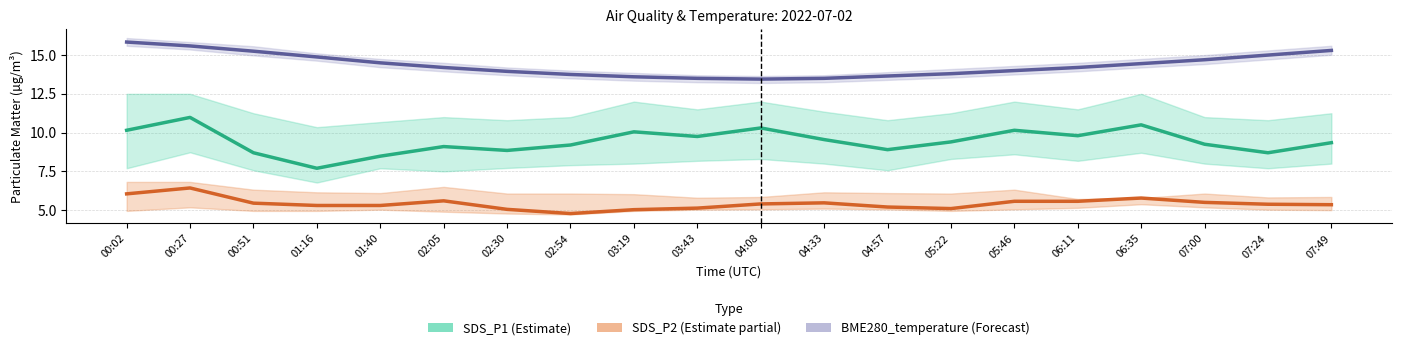

The BME280_temperature (Forecast) series shows 21.6 at 01:16. True or false?

False